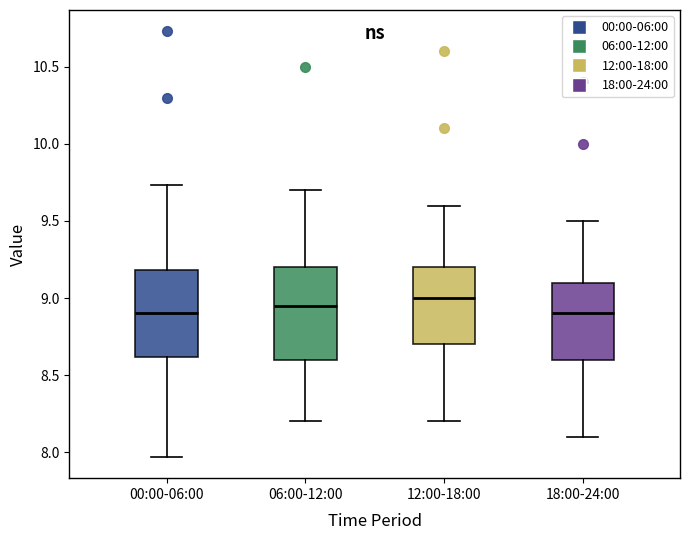

Reading left to right, transcribe this box plot: for each box, give where its median line is, the range the box spans, and where its two whiskers end, as read against the y-axis. The values are not printed on the chart, so give them approximately, as read against the axis.

00:00-06:00: median 8.90, box 8.60 to 9.20, whiskers 7.95 to 9.75
06:00-12:00: median 8.95, box 8.60 to 9.20, whiskers 8.20 to 9.70
12:00-18:00: median 9.00, box 8.70 to 9.20, whiskers 8.20 to 9.60
18:00-24:00: median 8.90, box 8.60 to 9.10, whiskers 8.10 to 9.50